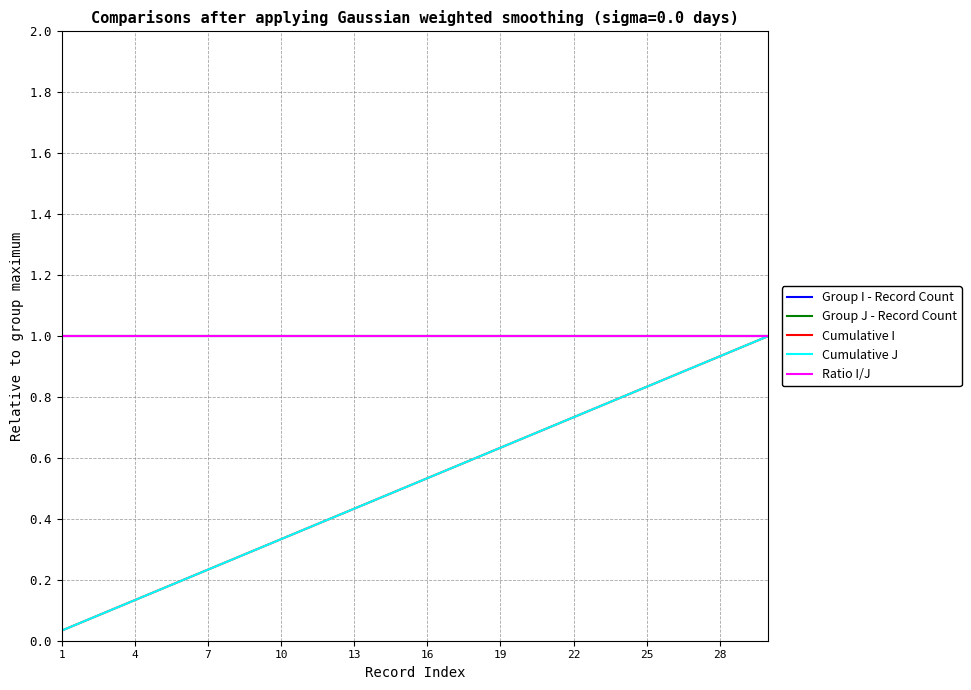

Is this an area chart (filled region under the line)?

No